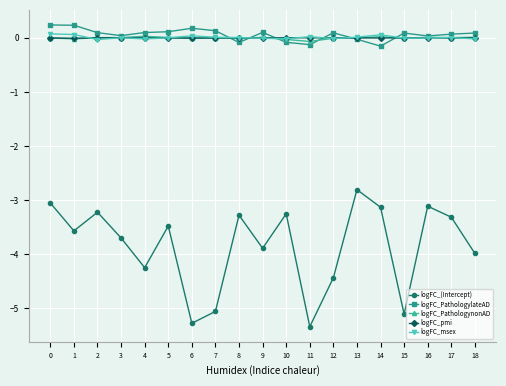

The logFC_(Intercept) series shows -5.1 at 7. True or false?

True